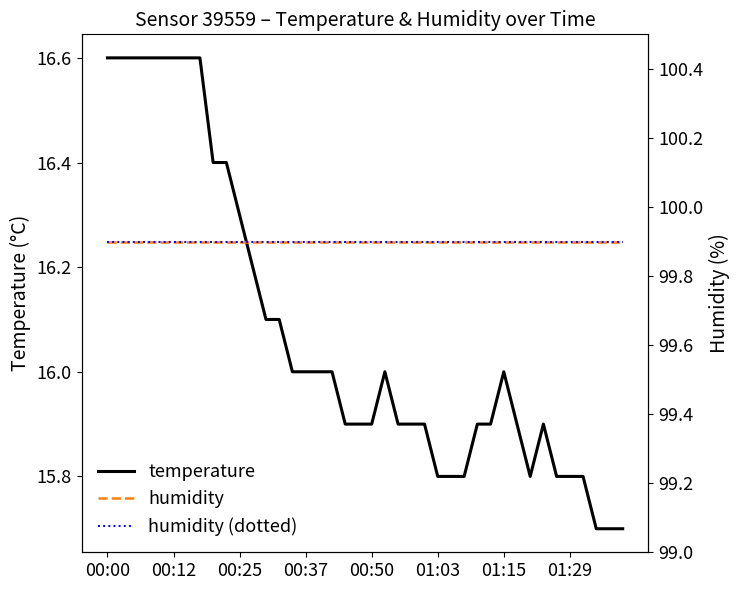

What is the lowest value of the temperature series?

15.7